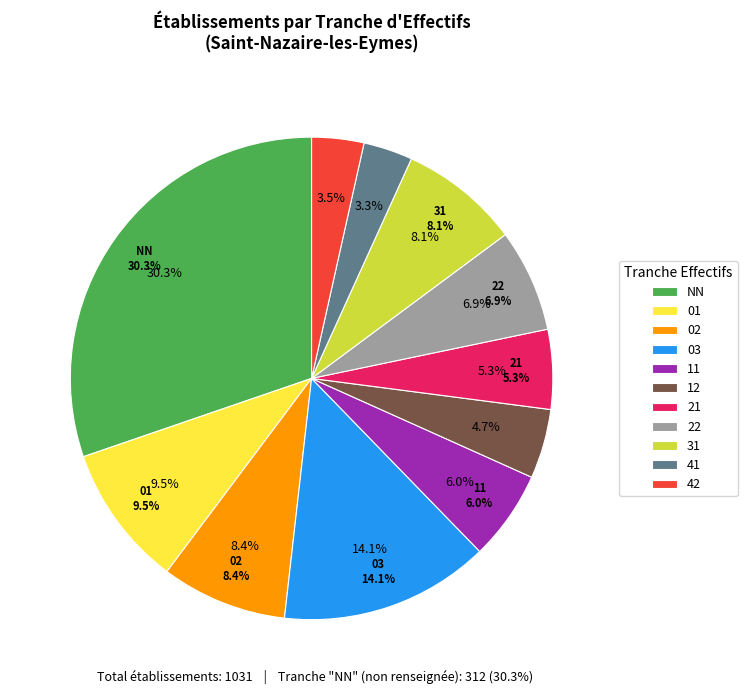

What is the total percentage of NN and 01?

39.8%